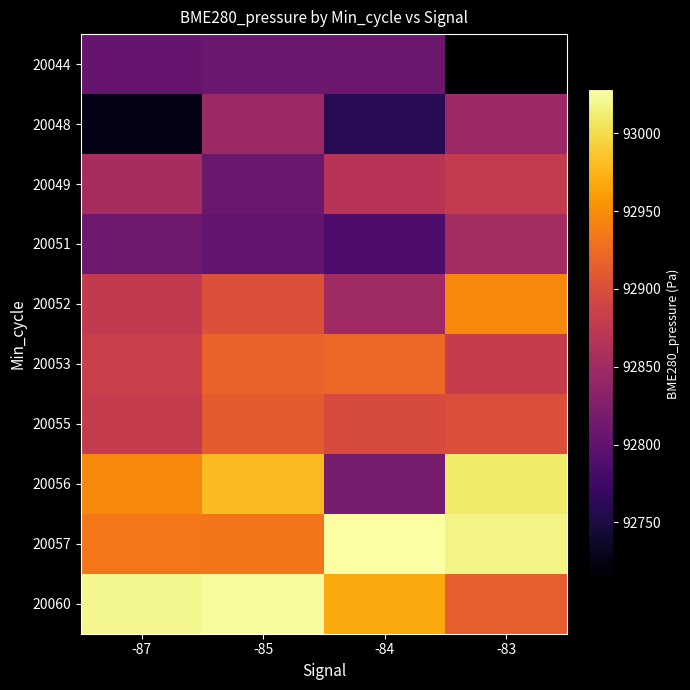

Count the number of categories in the chart.

4